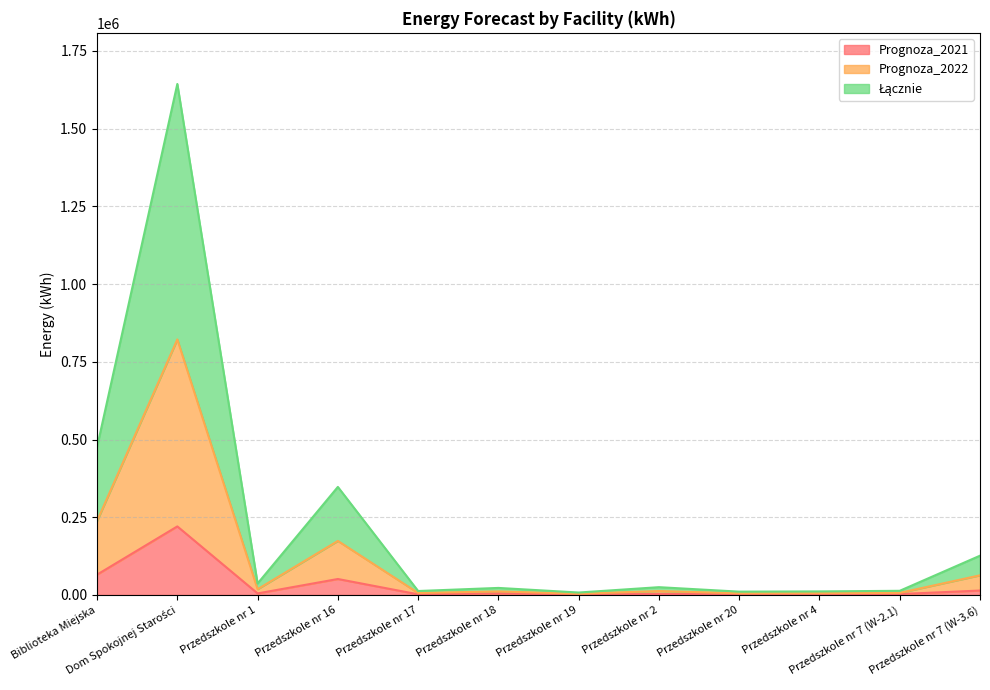

Does the chart have visible grid lines?

Yes